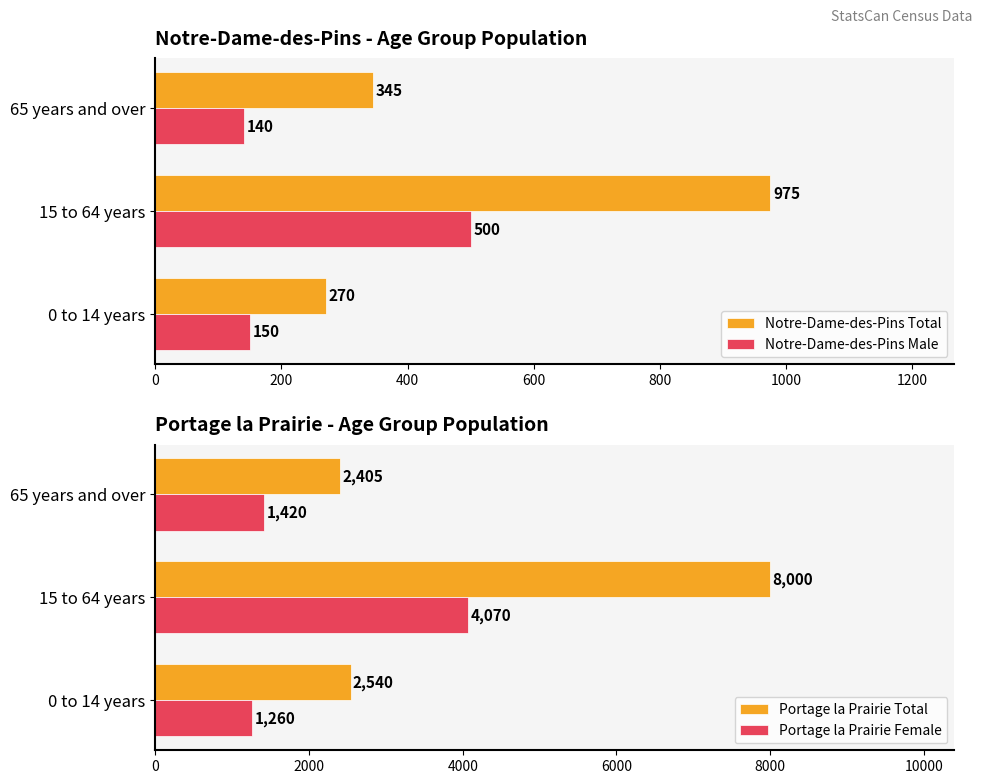

What is the difference between the Notre-Dame-des-Pins Male values at 0 to 14 years and 15 to 64 years?

350